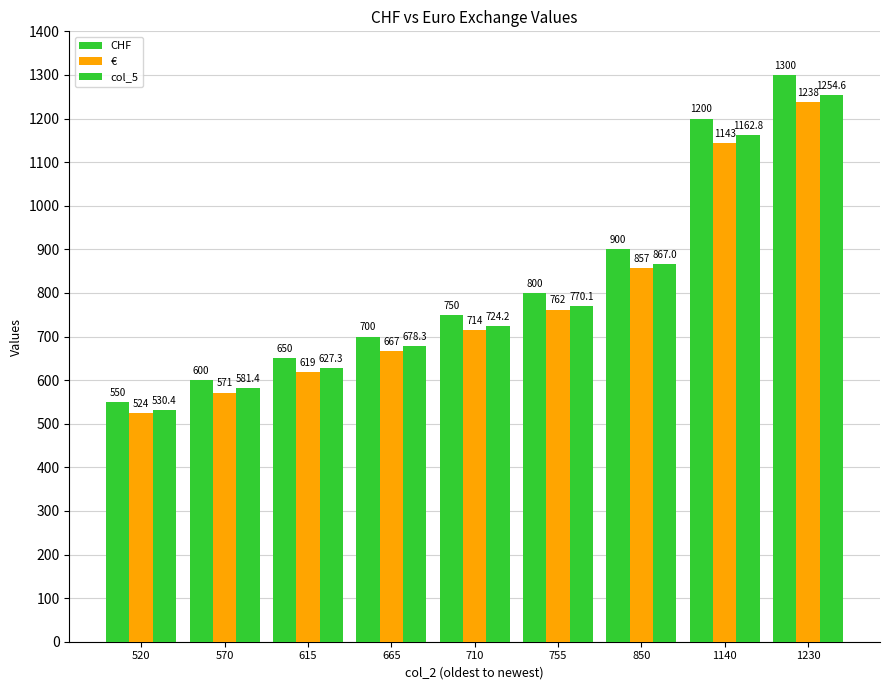

How many bars are there in total?

27